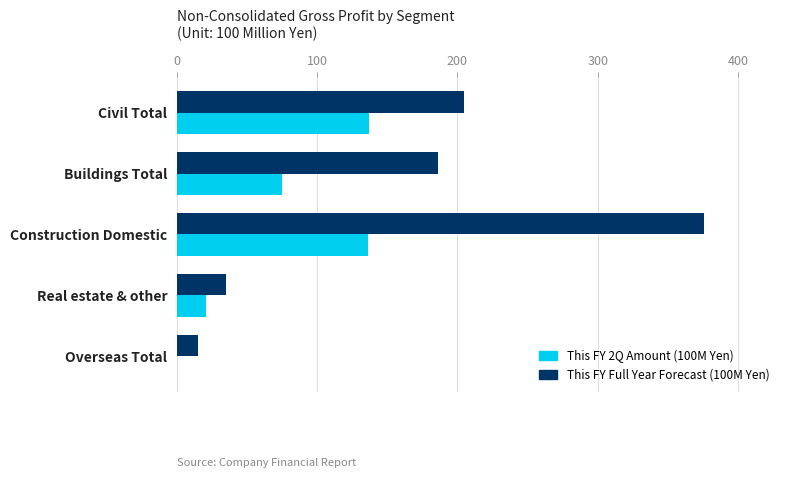

At which category is the sum across all series the highest?

Construction Domestic